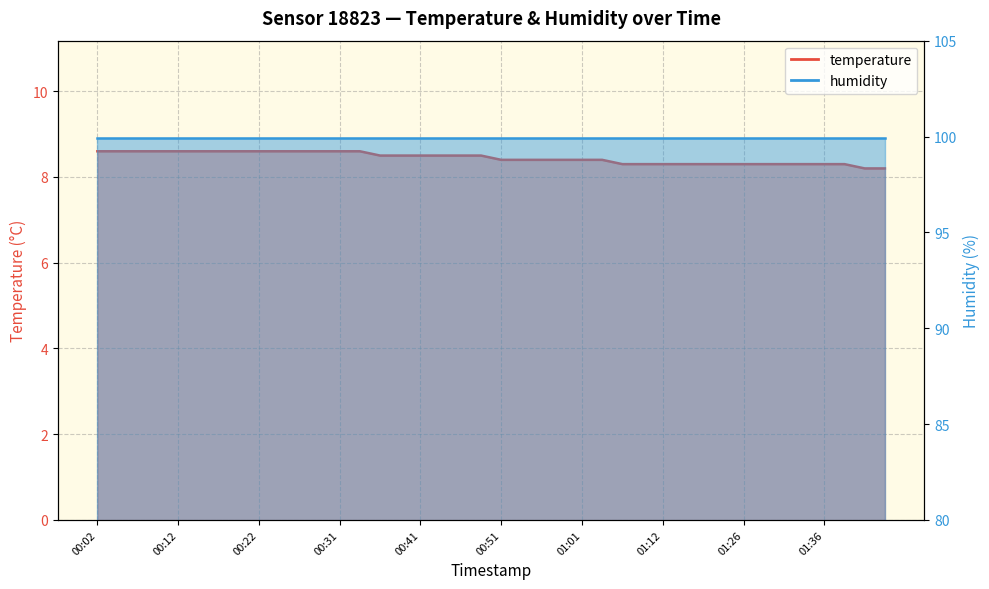

Approximately how many times larger is the value at 00:39 compared to 01:29?

1.0